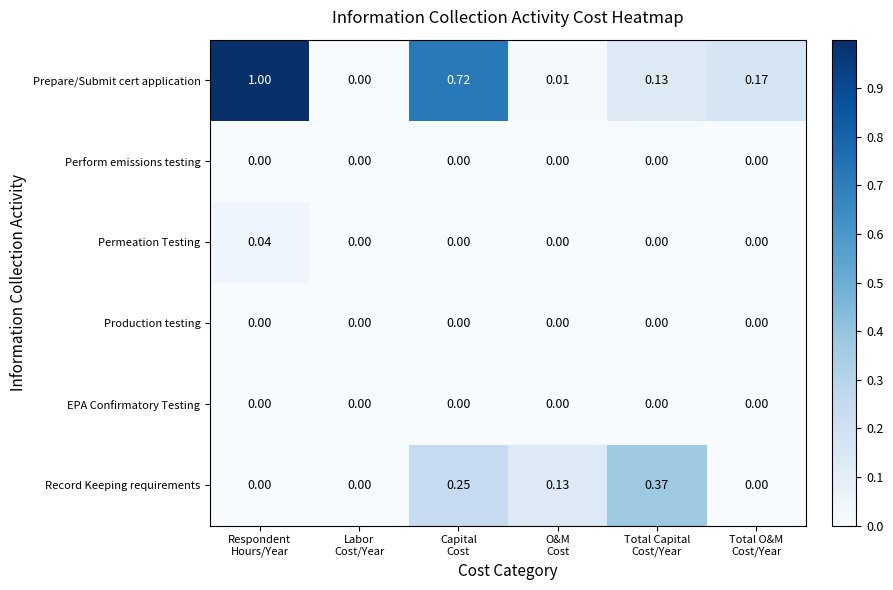

Which series has the widest spread of values?

Prepare/Submit cert application